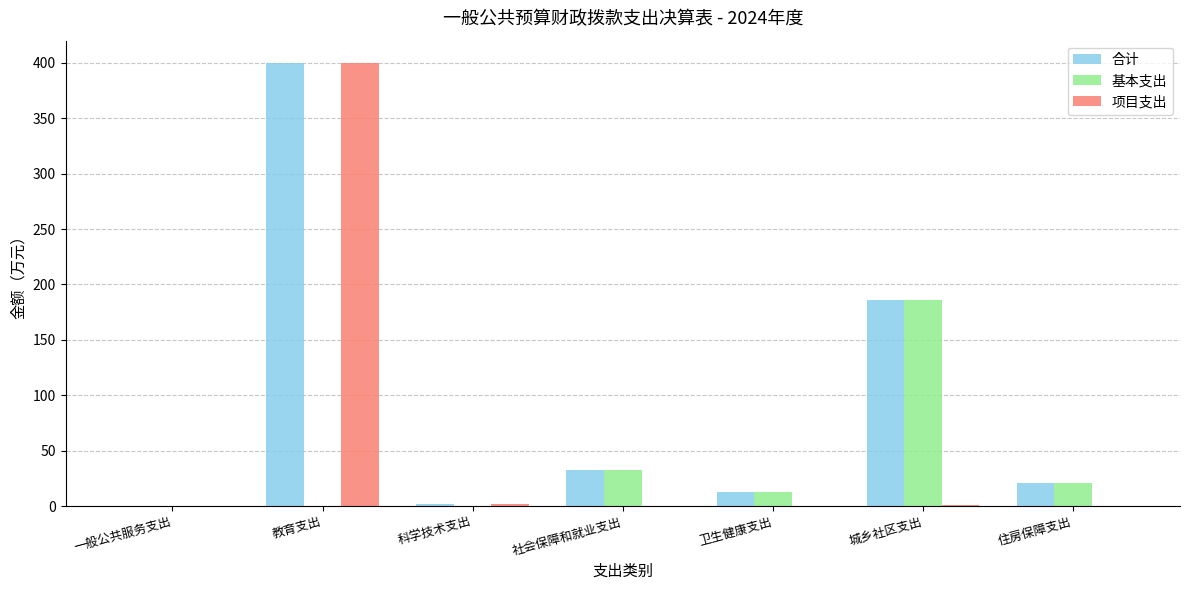

Which category has the highest value across all series?

教育支出